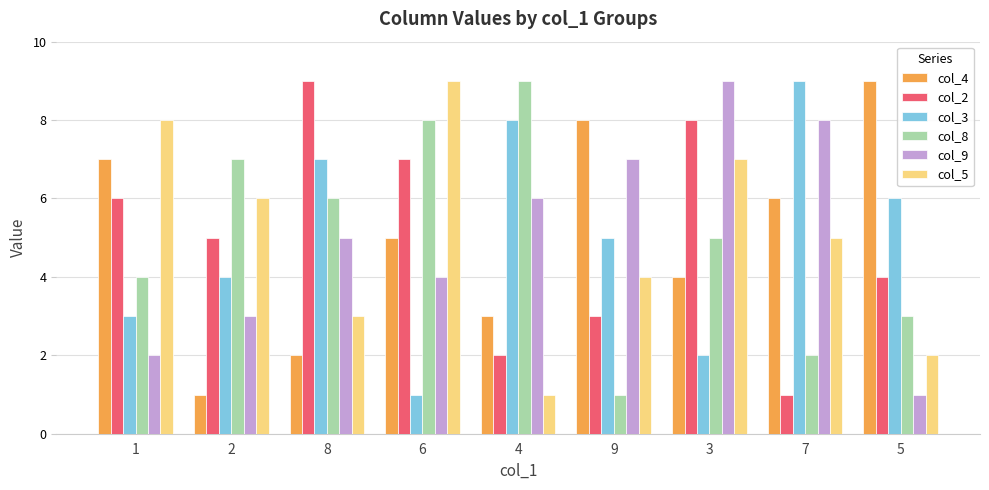

How many categories are shown in the chart?

9